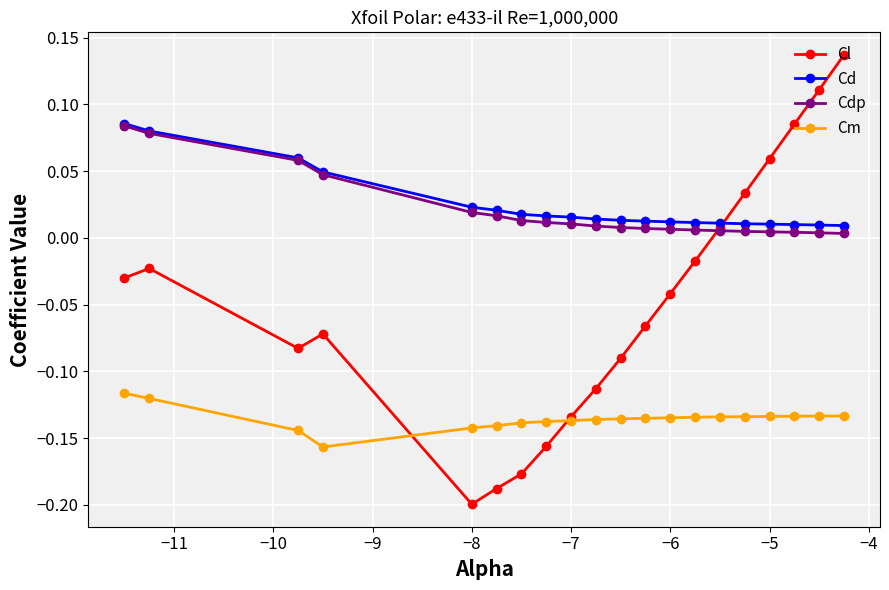

True or false: Cd and Cm intersect in this chart.

False